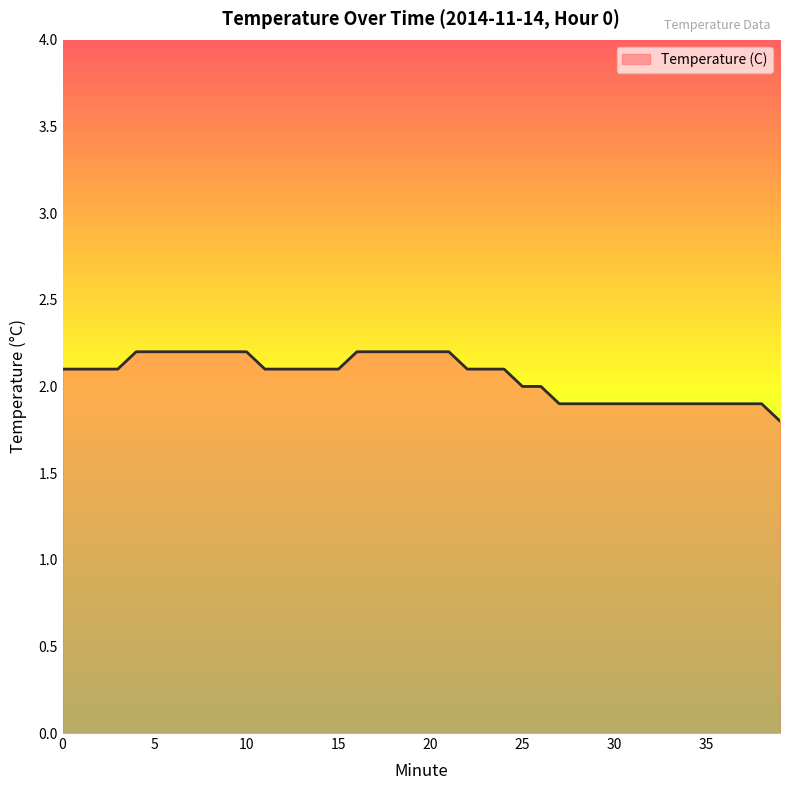

What is the smallest value displayed?

1.8